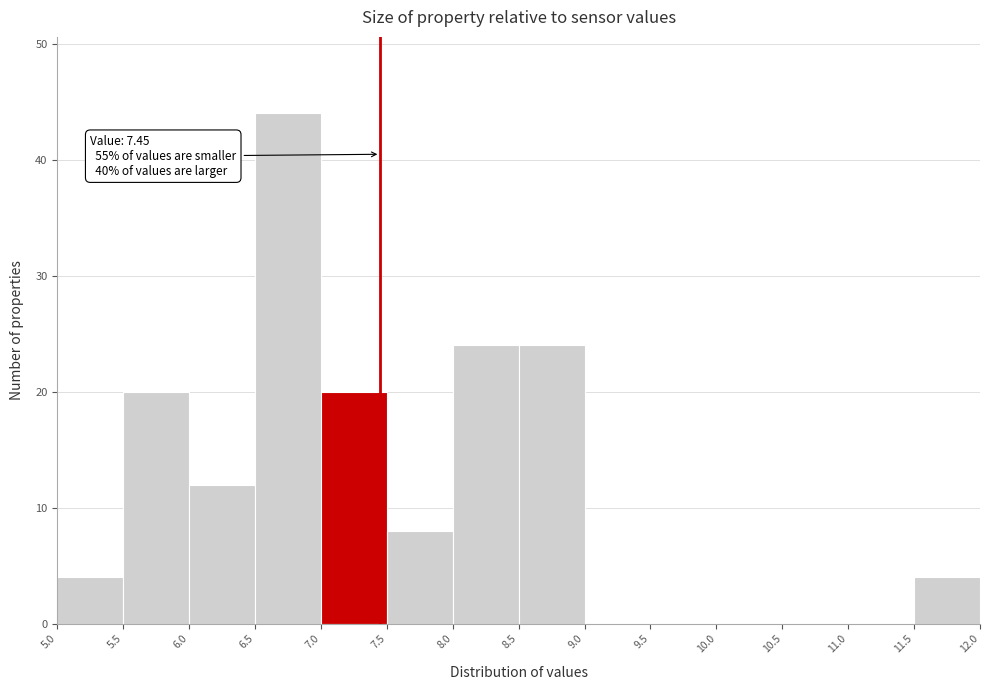

Over which range of the x-axis is the bar tallest?

6.5 to 7.0